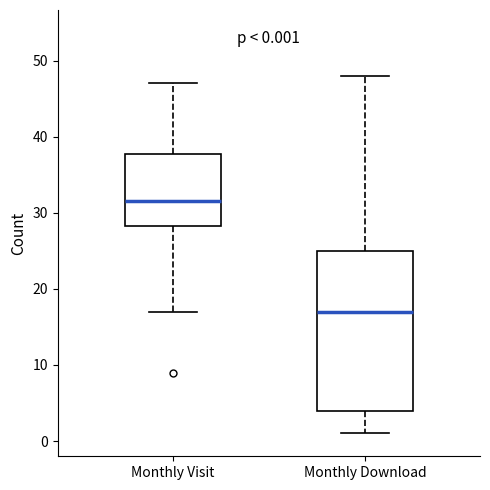

Which box has the highest median line?

Monthly Visit